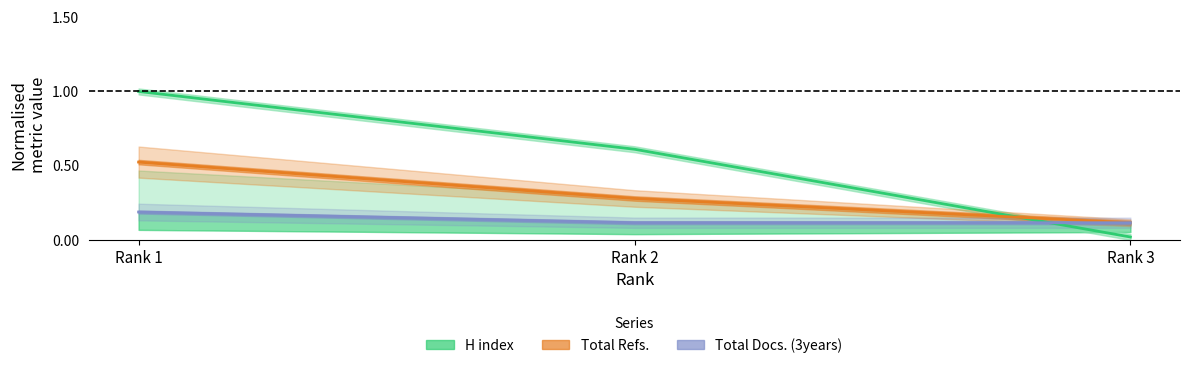

What is the value of the H index point at the 1st from the left?

1.0